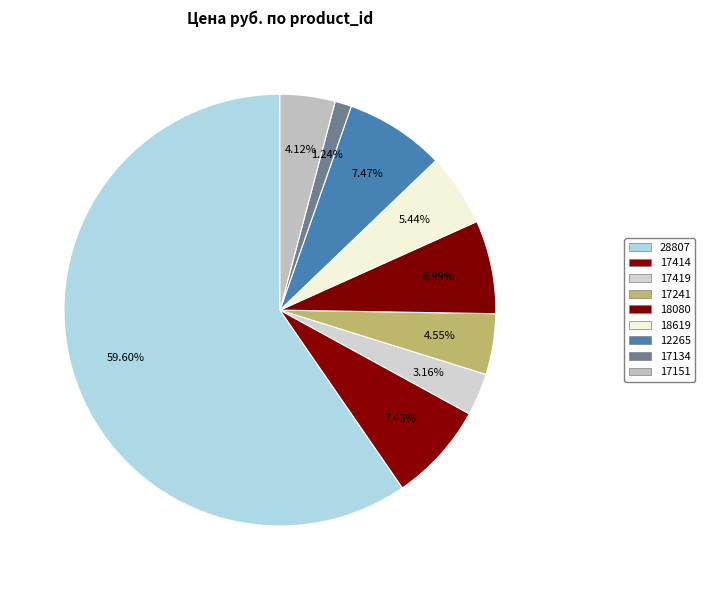

What is the change in value from 28807 to 17241?

-6714.0